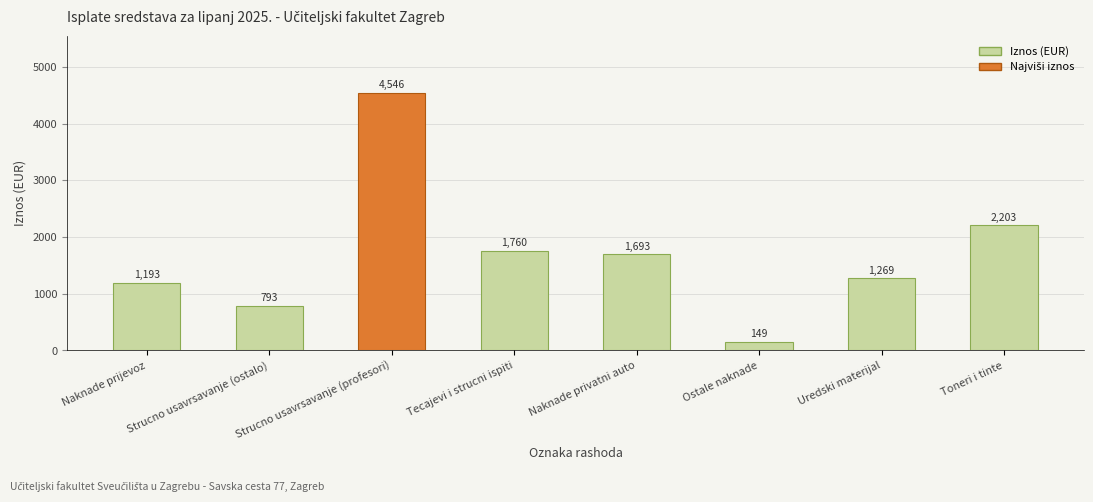

What is the label of the 3rd bar from the left?

Strucno usavrsavanje (profesori)